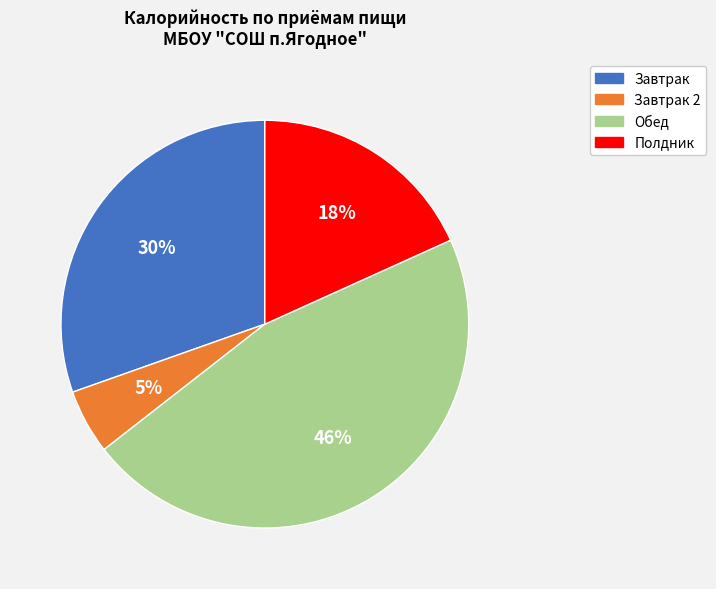

Is the sum of Завтрак and Обед greater than half?

Yes